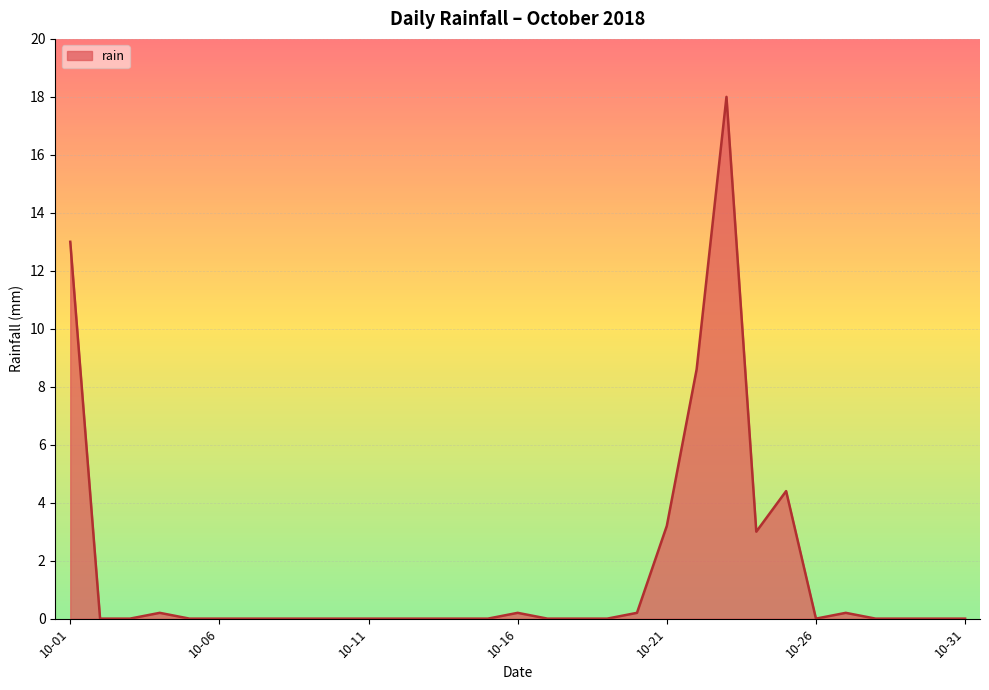

What is the maximum value shown in the chart?

18.0